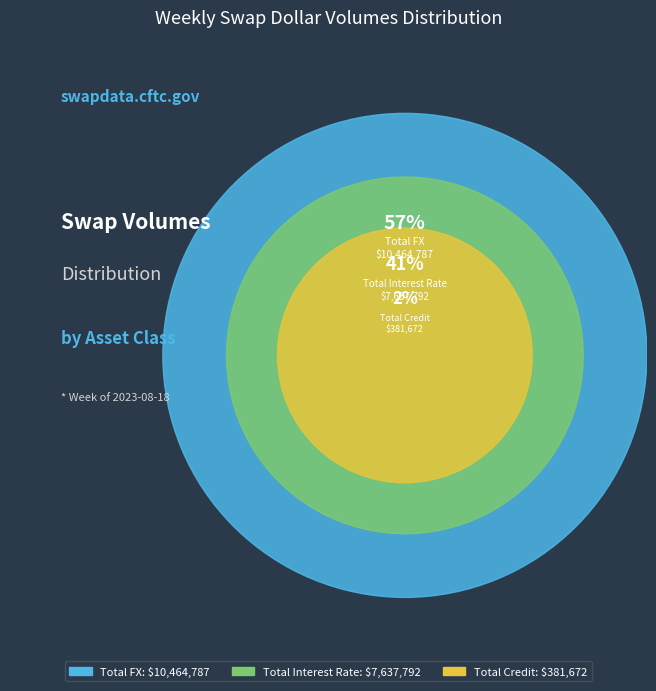

Which slice is the smallest?

Total Credit